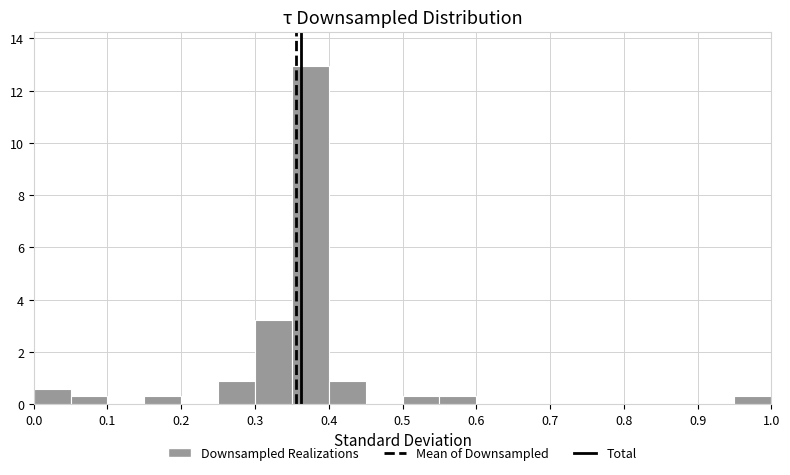

Reading left to right, list every bar in this chart as the range it spans on the x-axis followed by its height. The values are not printed on the chart, so give them approximately, as read against the axis.

0.00 to 0.05: 0.6
0.05 to 0.10: 0.2
0.10 to 0.15: 0
0.15 to 0.20: 0.2
0.20 to 0.25: 0
0.25 to 0.30: 0.8
0.30 to 0.35: 3.2
0.35 to 0.40: 13.0
0.40 to 0.45: 0.8
0.45 to 0.50: 0
0.50 to 0.55: 0.2
0.55 to 0.60: 0.2
0.60 to 0.65: 0
0.65 to 0.70: 0
0.70 to 0.75: 0
0.75 to 0.80: 0
0.80 to 0.85: 0
0.85 to 0.90: 0
0.90 to 0.95: 0
0.95 to 1.00: 0.2